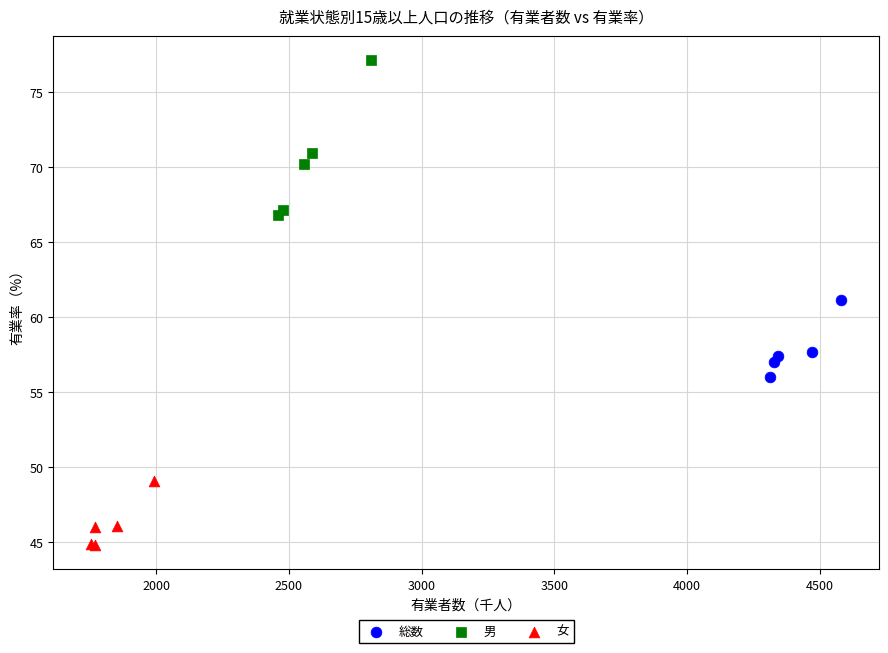

Which series reaches the minimum Y coordinate?

女